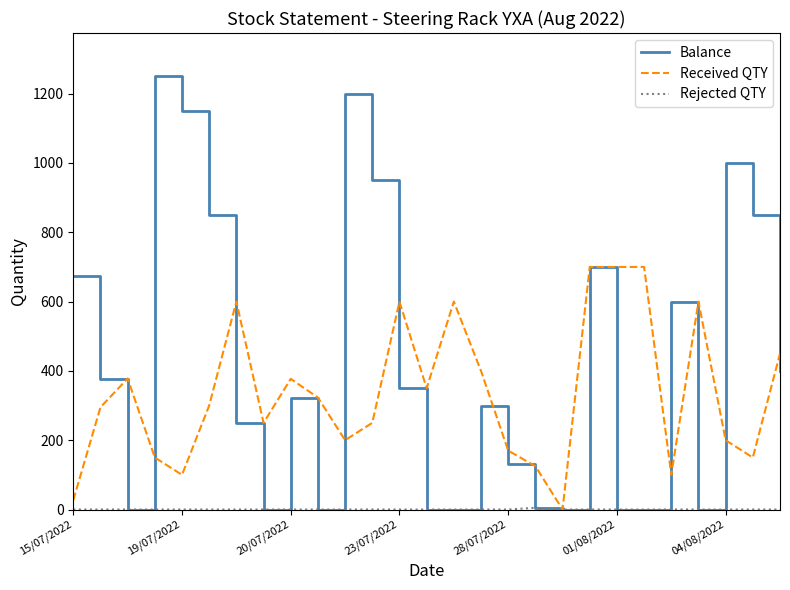

How many lines are shown in the chart?

3